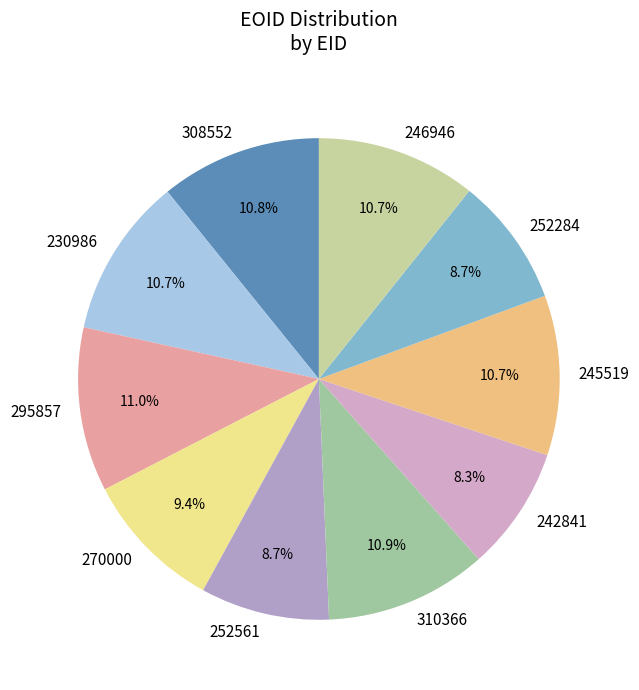

What portion of the pie excludes 245519?

89.3%